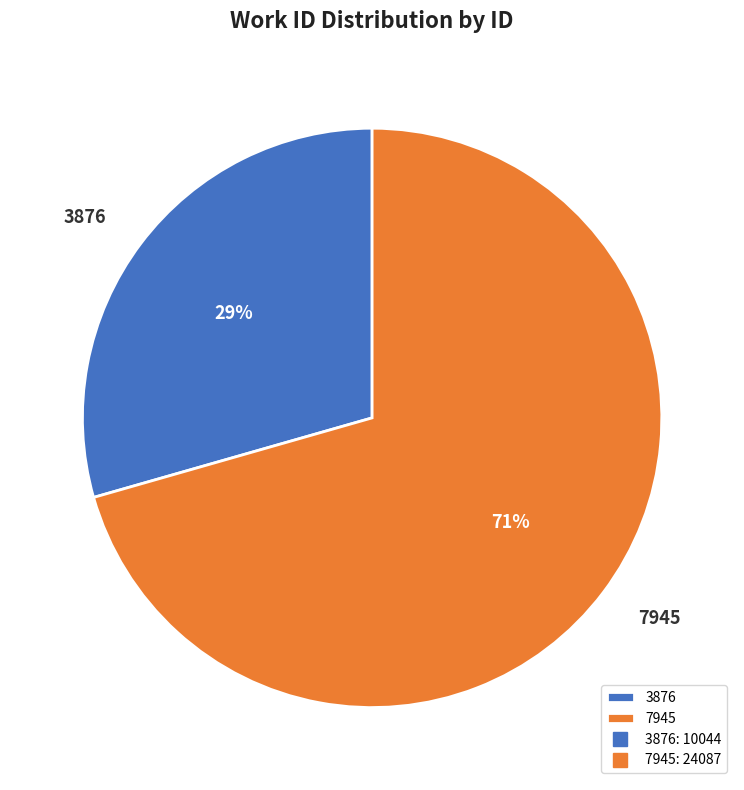

Do 3876 and 7945 together represent more than half of the pie?

Yes